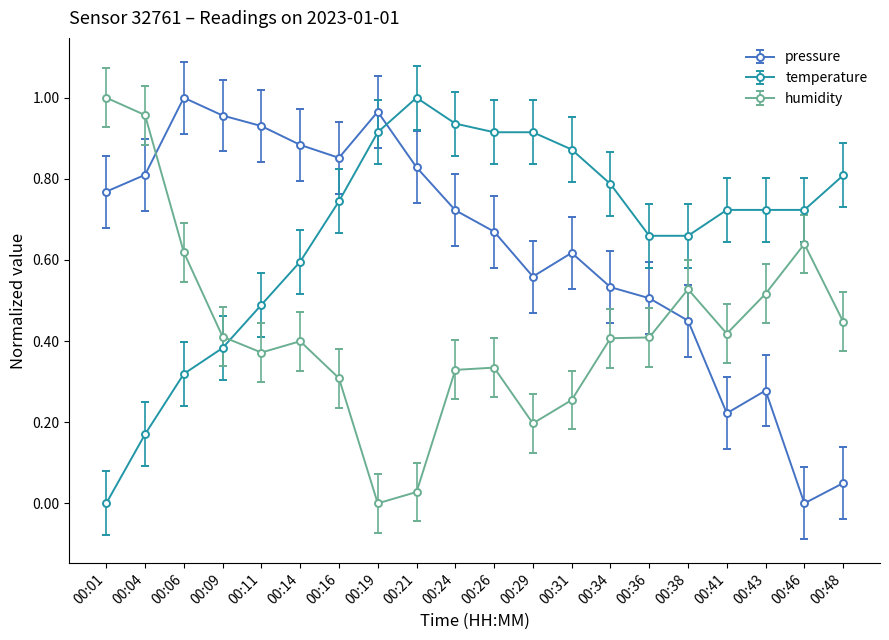

Between 00:04 and 00:09, which series saw the biggest shift?

humidity